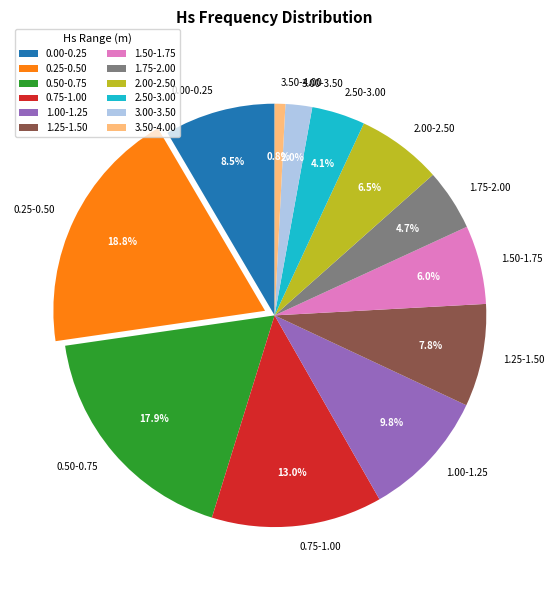

Is there a majority slice in this chart?

No